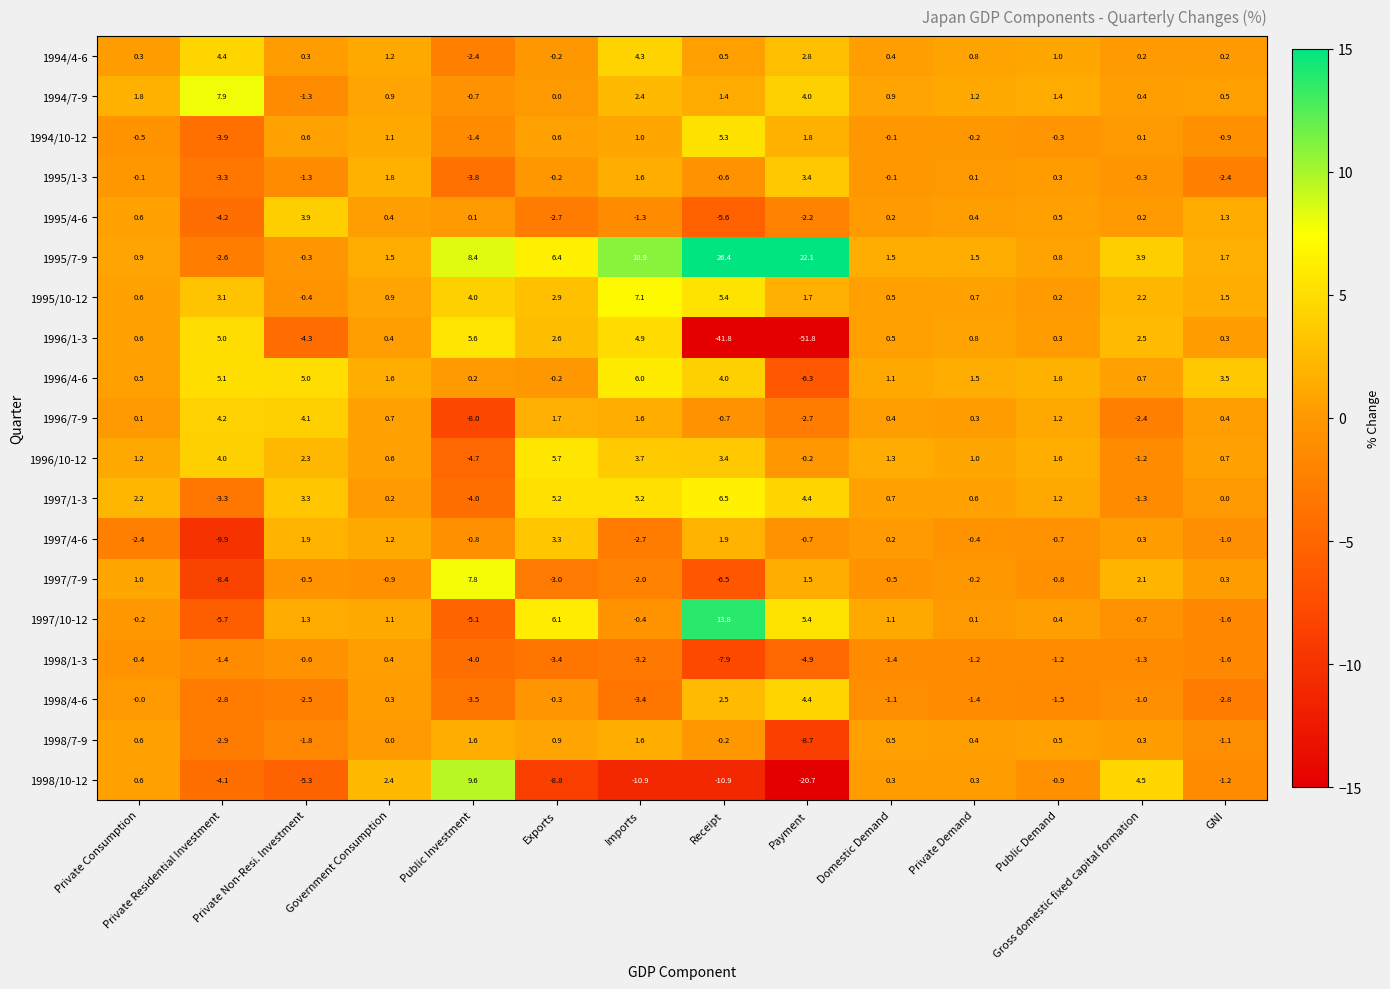

At which label does 1996/1-3 reach its peak?

Public Investment